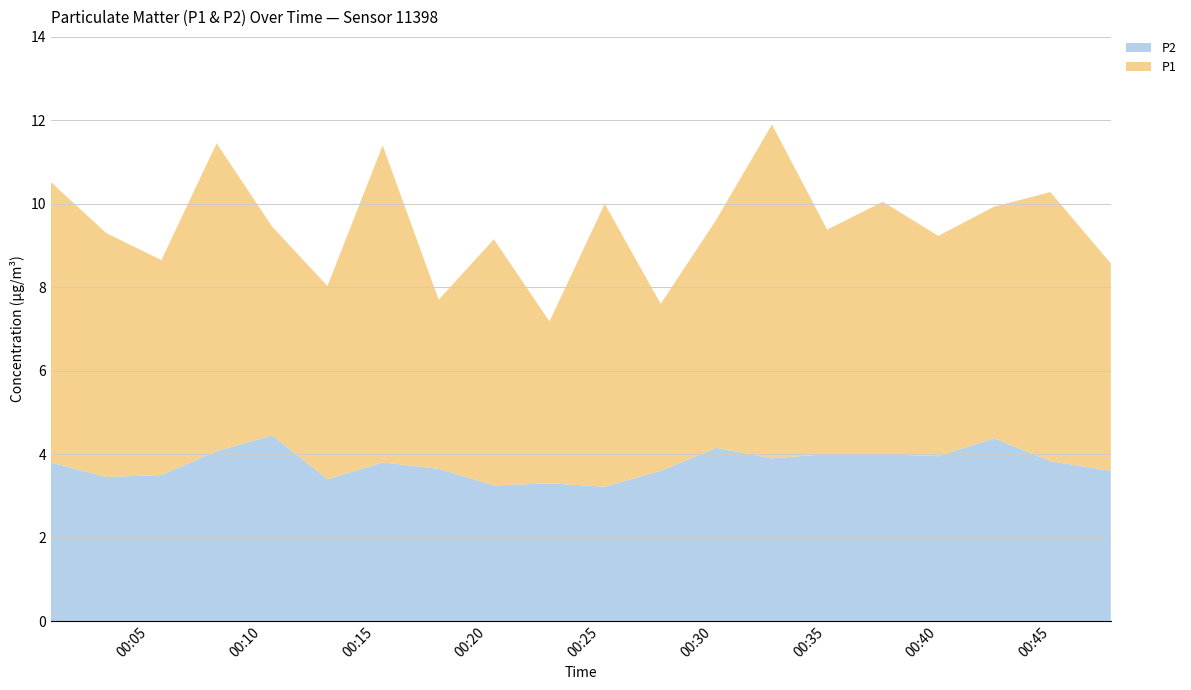

Reading left to right, extract all data points from this chart.

P1: 2023-07-22T00:00:38=6.7	2023-07-22T00:03:05=5.8	2023-07-22T00:05:32=5.2	2023-07-22T00:07:59=7.4	2023-07-22T00:10:27=5.0	2023-07-22T00:12:54=4.6	2023-07-22T00:15:21=7.6	2023-07-22T00:17:50=4.0	2023-07-22T00:20:17=5.9	2023-07-22T00:22:45=3.9	2023-07-22T00:25:12=6.8	2023-07-22T00:27:41=4.0	2023-07-22T00:30:09=5.5	2023-07-22T00:32:37=8.0	2023-07-22T00:35:04=5.4	2023-07-22T00:37:32=6.0	2023-07-22T00:40:00=5.3	2023-07-22T00:42:28=5.5	2023-07-22T00:44:58=6.5	2023-07-22T00:47:39=5.0
P2: 2023-07-22T00:00:38=3.8	2023-07-22T00:03:05=3.5	2023-07-22T00:05:32=3.5	2023-07-22T00:07:59=4.1	2023-07-22T00:10:27=4.5	2023-07-22T00:12:54=3.4	2023-07-22T00:15:21=3.8	2023-07-22T00:17:50=3.6	2023-07-22T00:20:17=3.2	2023-07-22T00:22:45=3.3	2023-07-22T00:25:12=3.2	2023-07-22T00:27:41=3.6	2023-07-22T00:30:09=4.2	2023-07-22T00:32:37=3.9	2023-07-22T00:35:04=4.0	2023-07-22T00:37:32=4.0	2023-07-22T00:40:00=4.0	2023-07-22T00:42:28=4.4	2023-07-22T00:44:58=3.8	2023-07-22T00:47:39=3.6